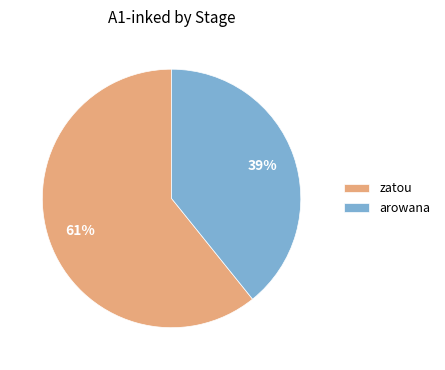

Which slice is the smallest?

arowana